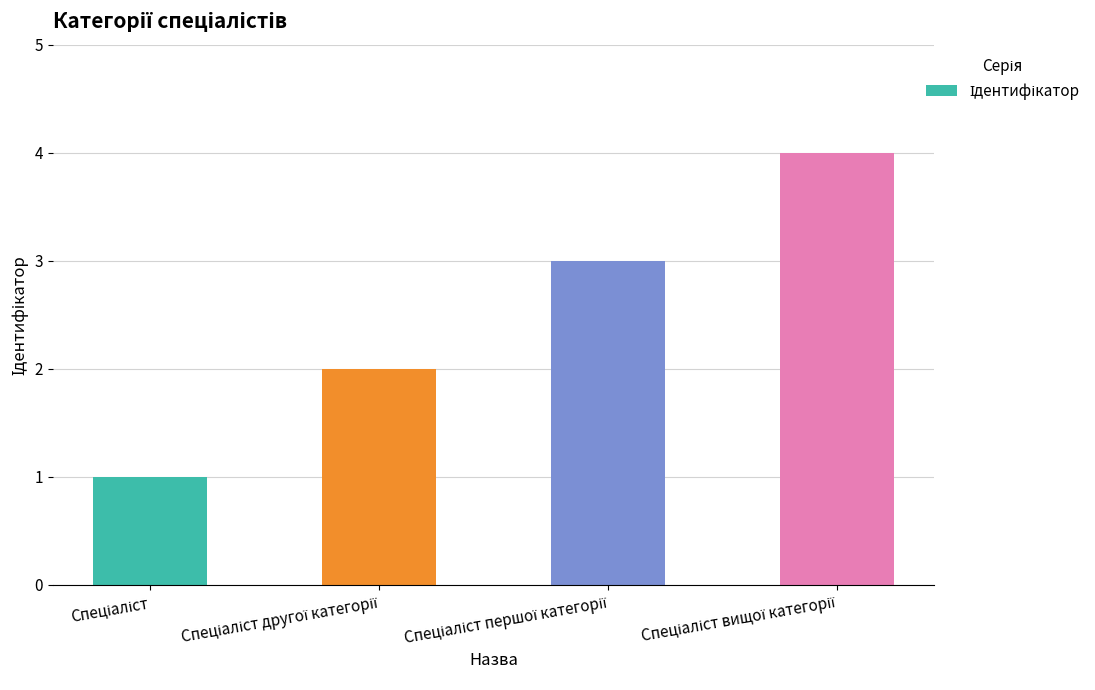

What is the difference between the maximum and minimum values?

3